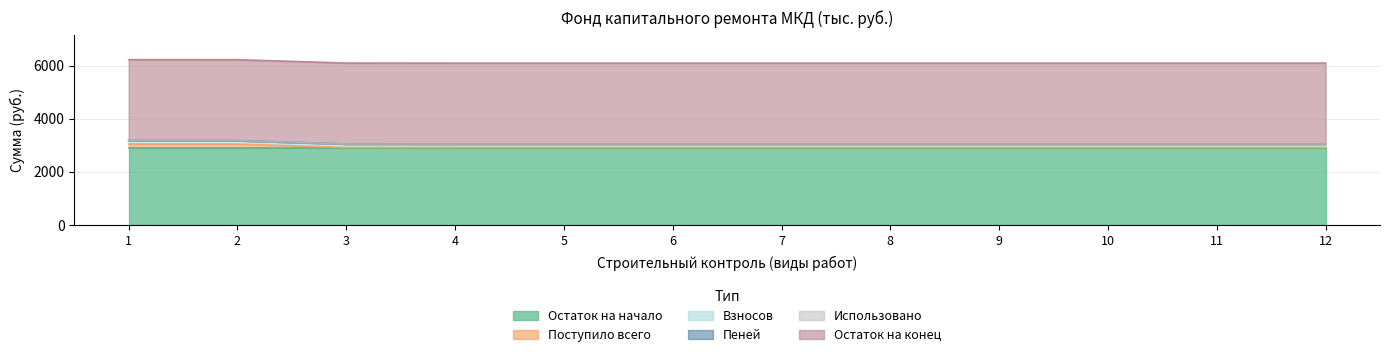

Which series has the widest spread of values?

Поступило всего